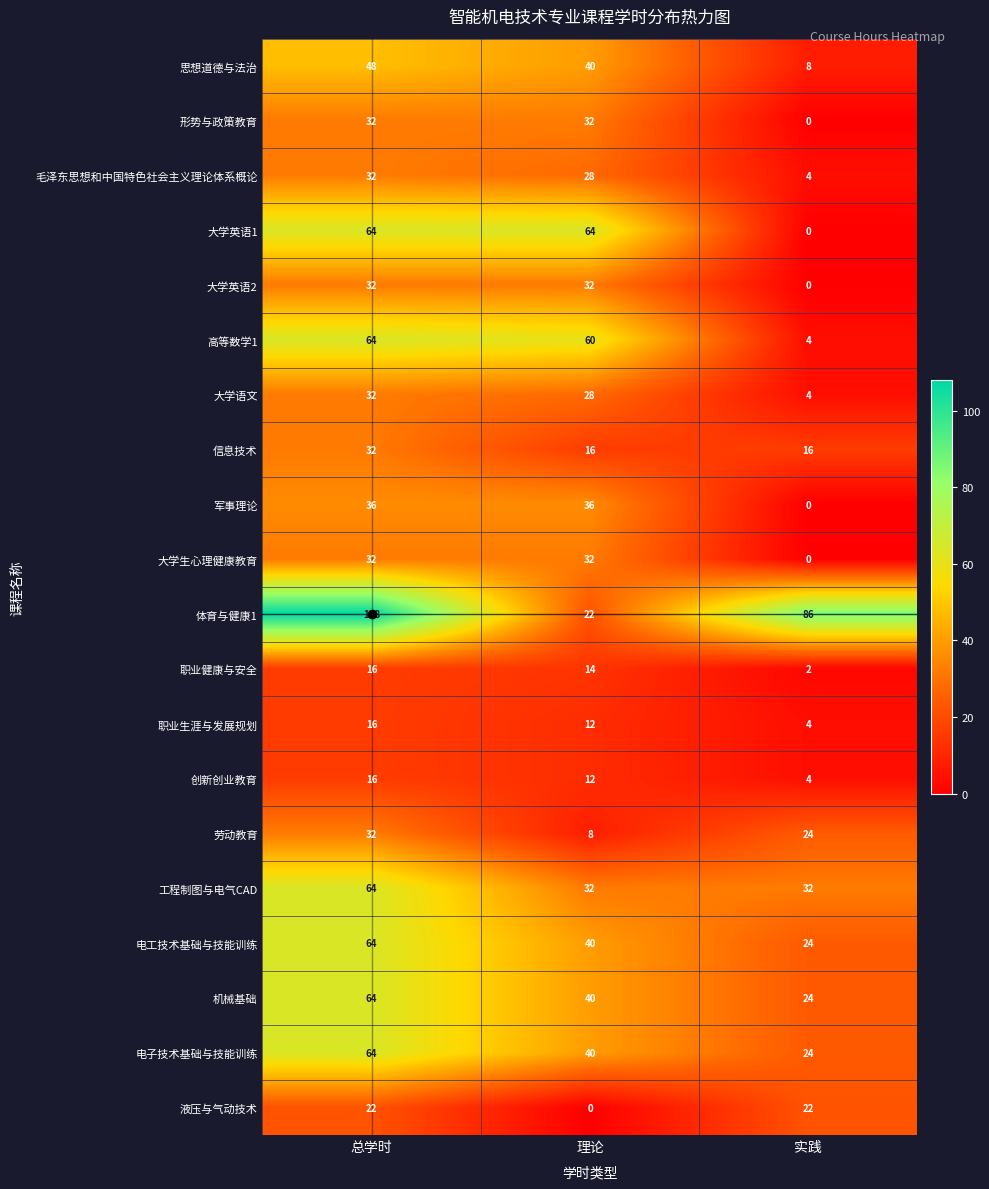

What is the greatest value displayed?

108